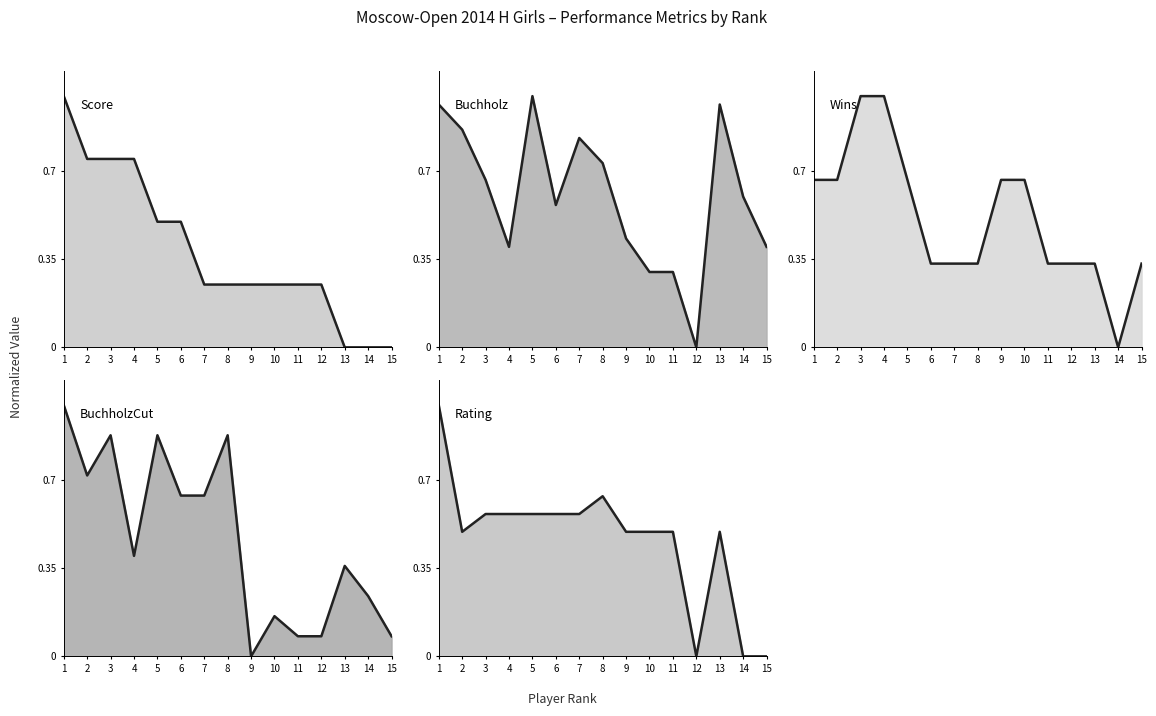

What is the difference between the Buchholz values at 4 and 11?

0.1